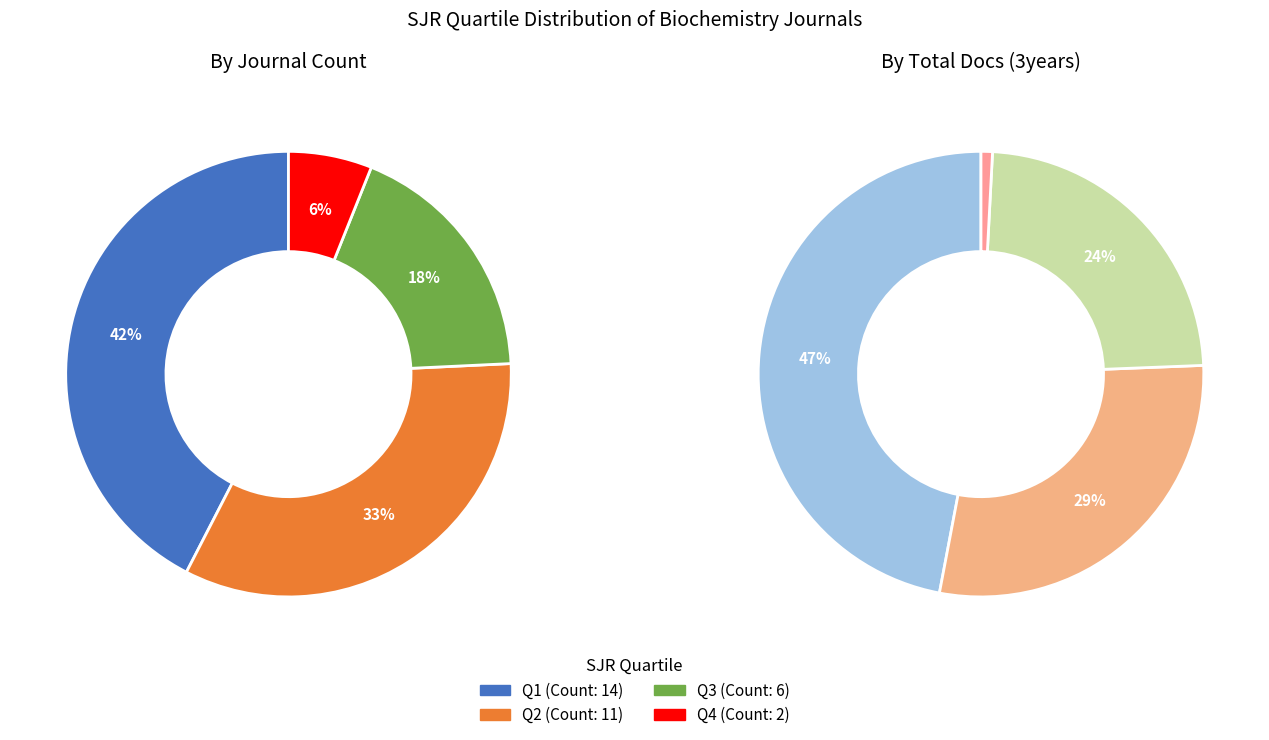

The Q2 slice represents 33% of the pie. True or false?

True